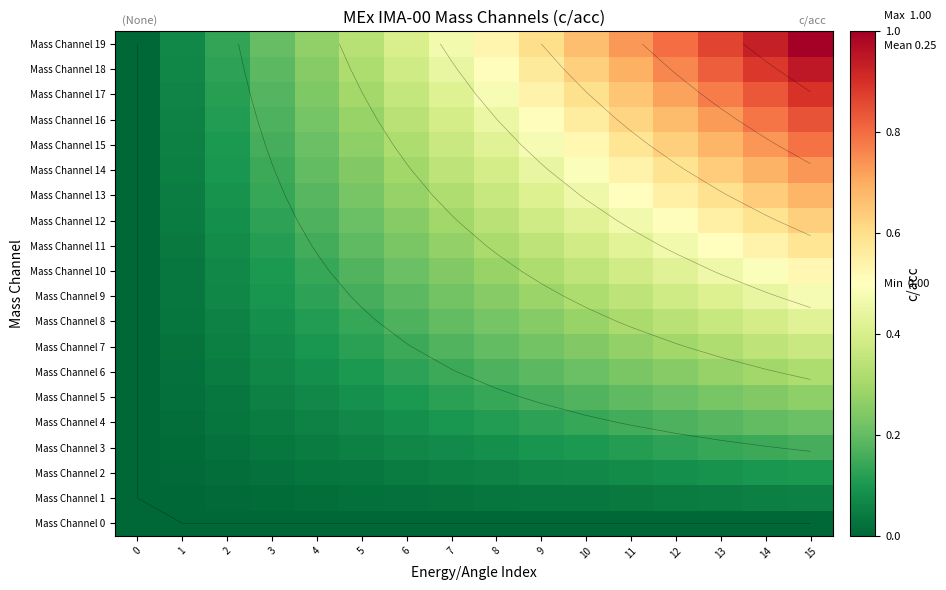

At which label does Mass Channel 19 reach its peak?

15